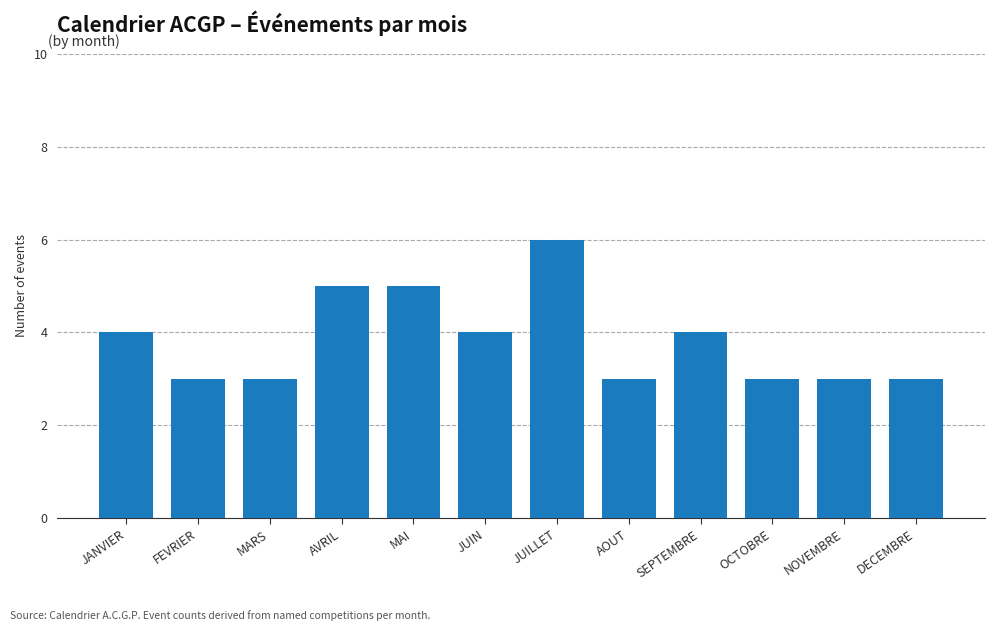

How many values are between 3 and 5?

11